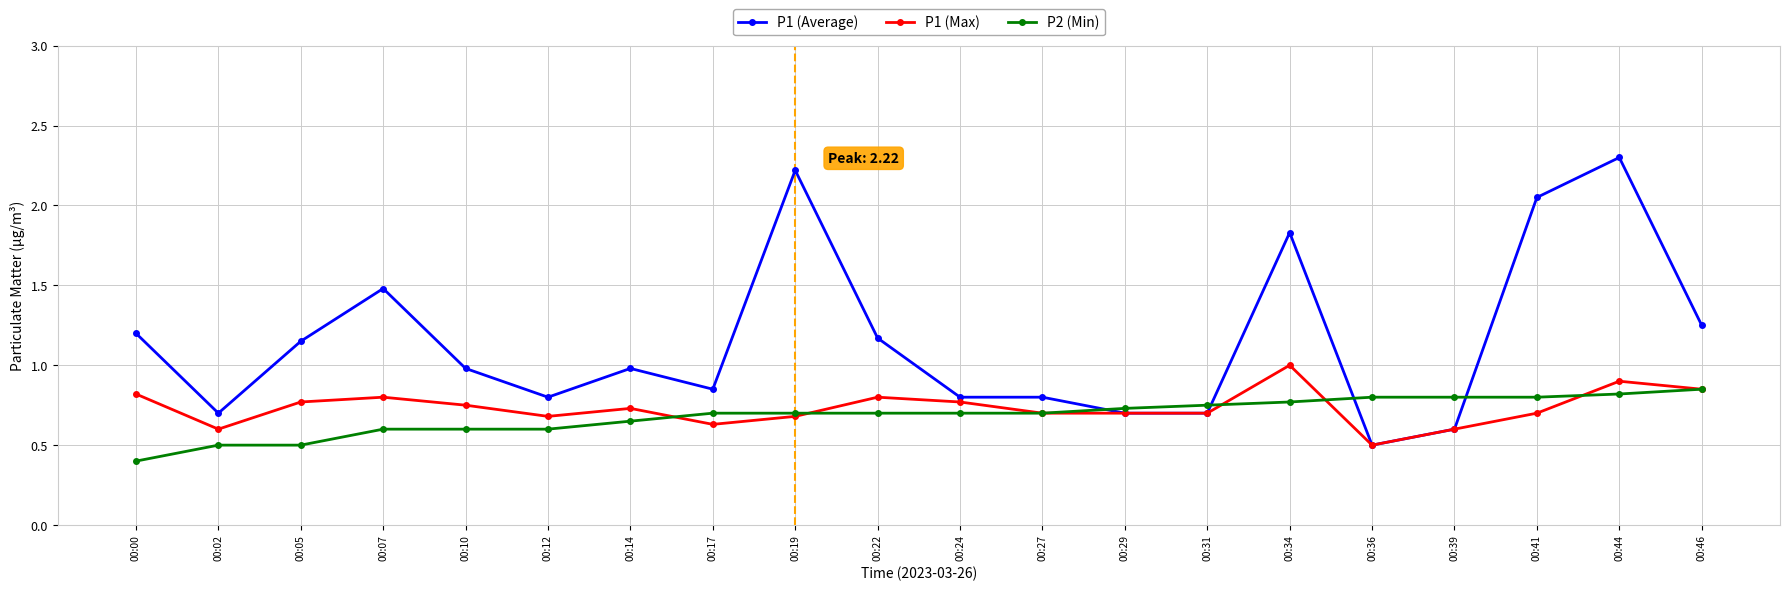

True or false: P1 (Max) and P2 (Min) cross at least once.

True